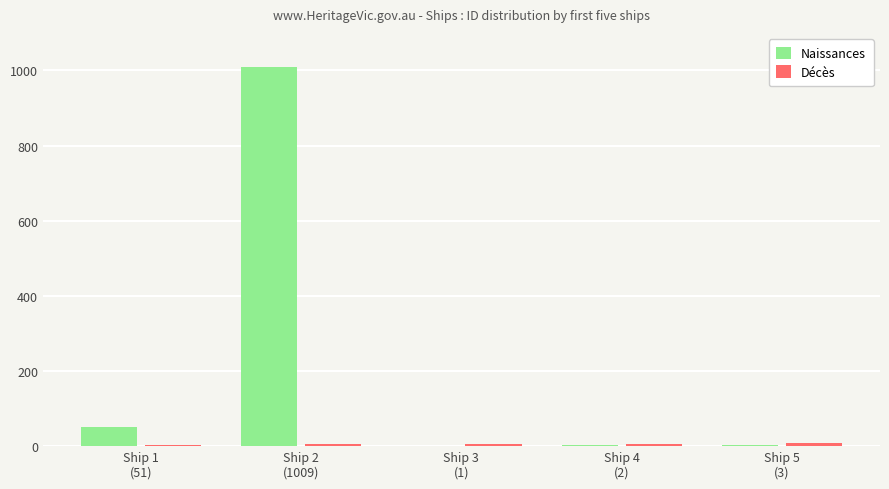

What is the maximum value shown in the chart?

1009